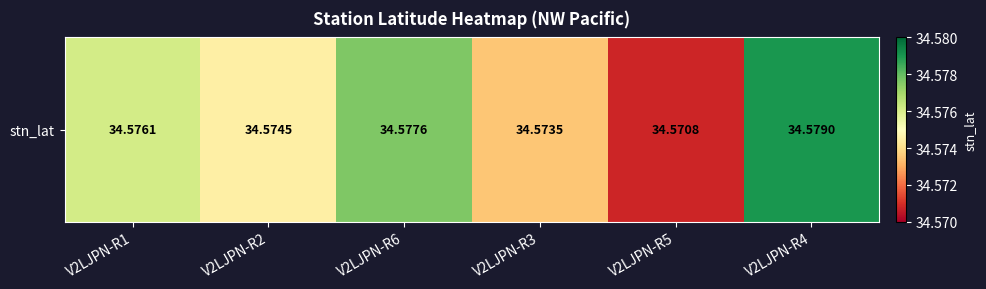

How many values are between 34 and 35?

6